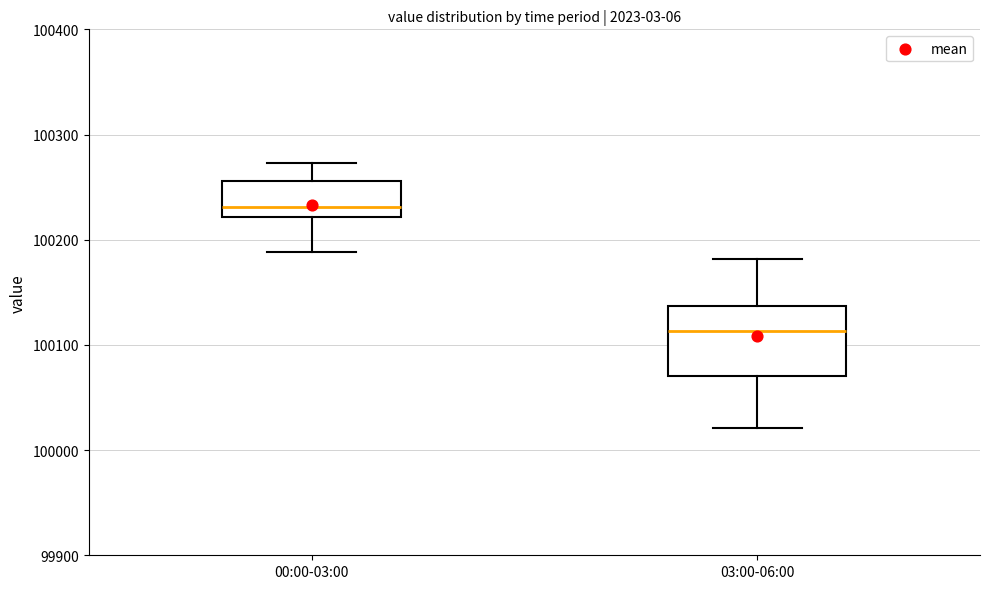

Which box has the highest median line?

00:00-03:00